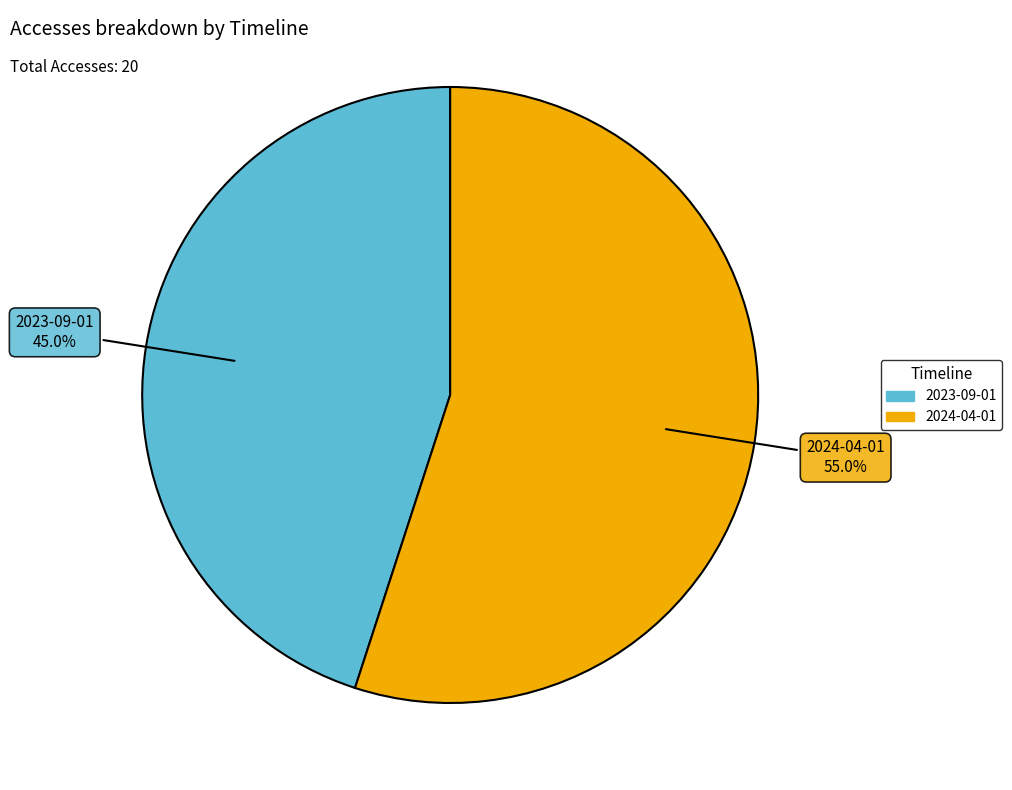

To the nearest percent, what portion does 2024-04-01 represent?

55%